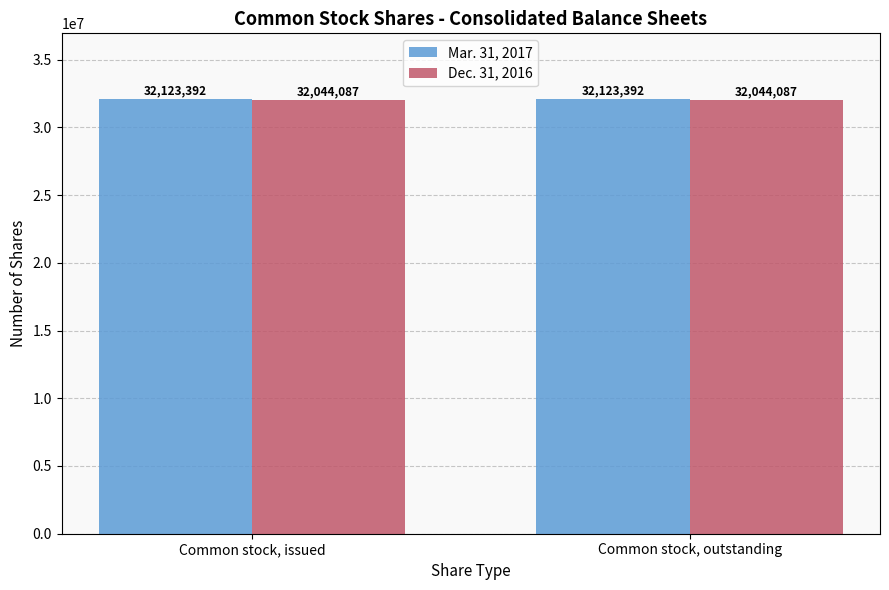

The Dec. 31, 2016 series shows 22375216 at Common stock, outstanding. True or false?

False